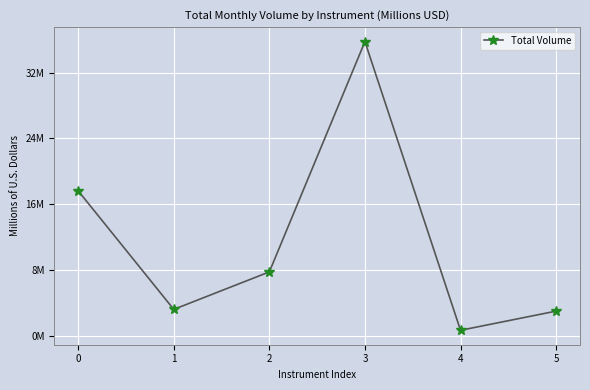

Does the chart have visible grid lines?

Yes